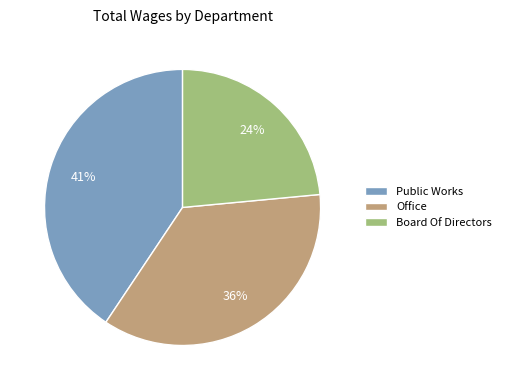

What is the smallest slice in the pie chart?

Board Of Directors